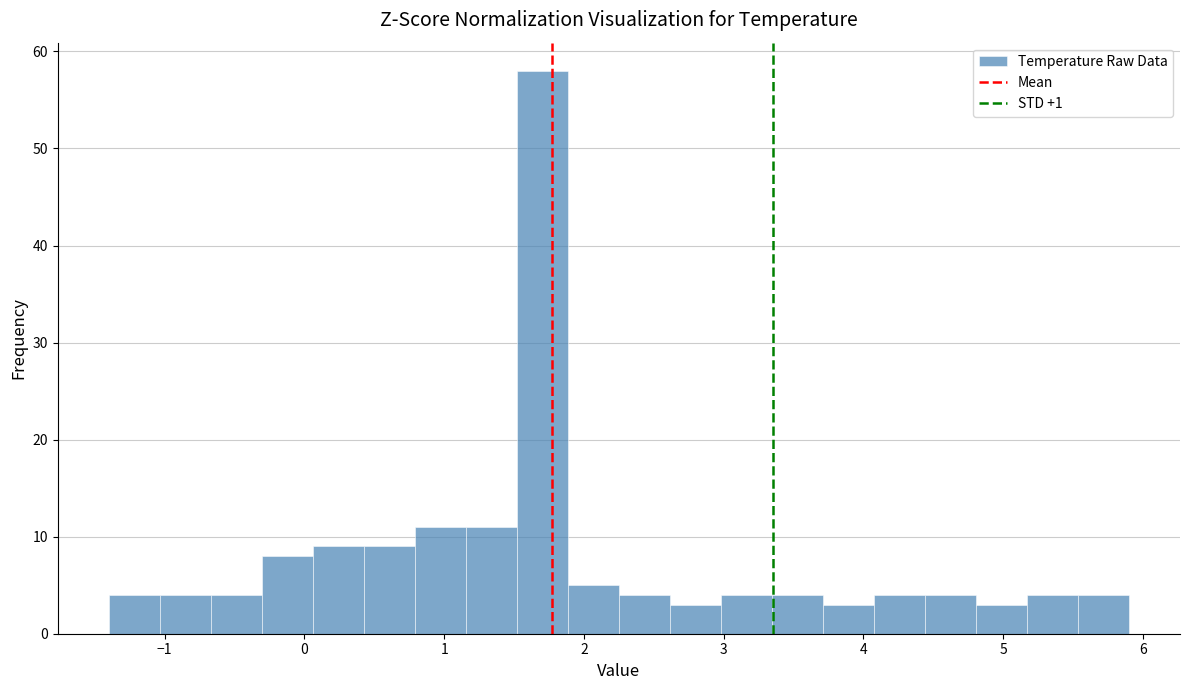

Read against the x-axis, roughly where is the centre of the tallest bar?

1.7